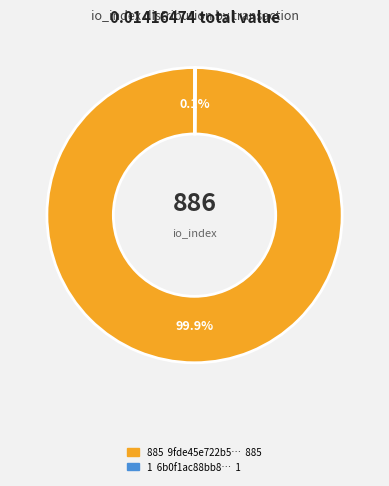

Which slice is the largest?

885